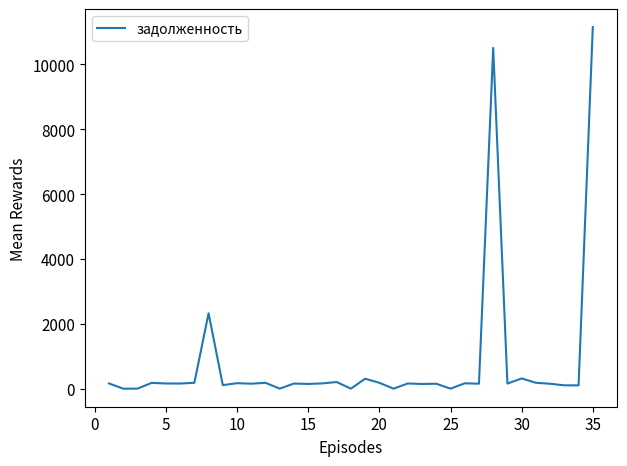

What is the maximum value shown in the chart?

11153.6